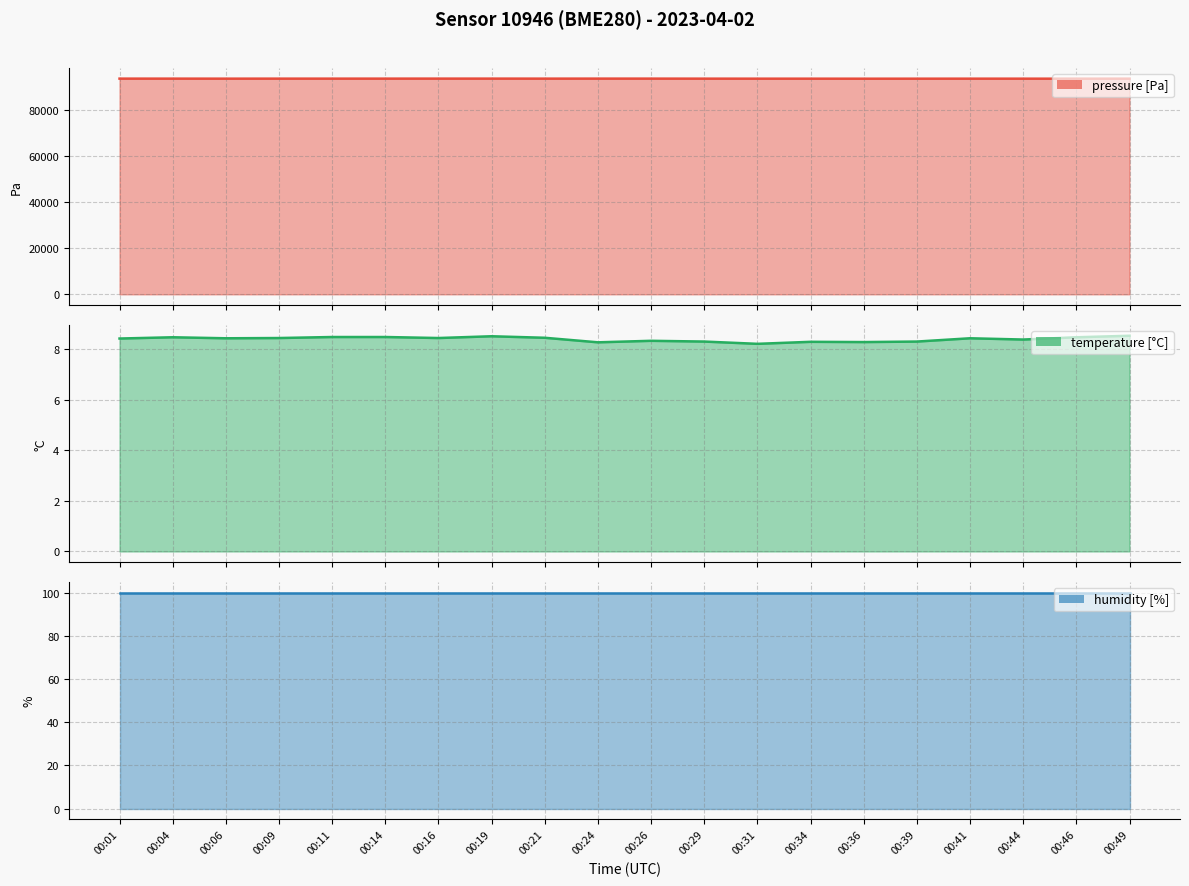

Which series has the largest range (max minus min)?

pressure (line)